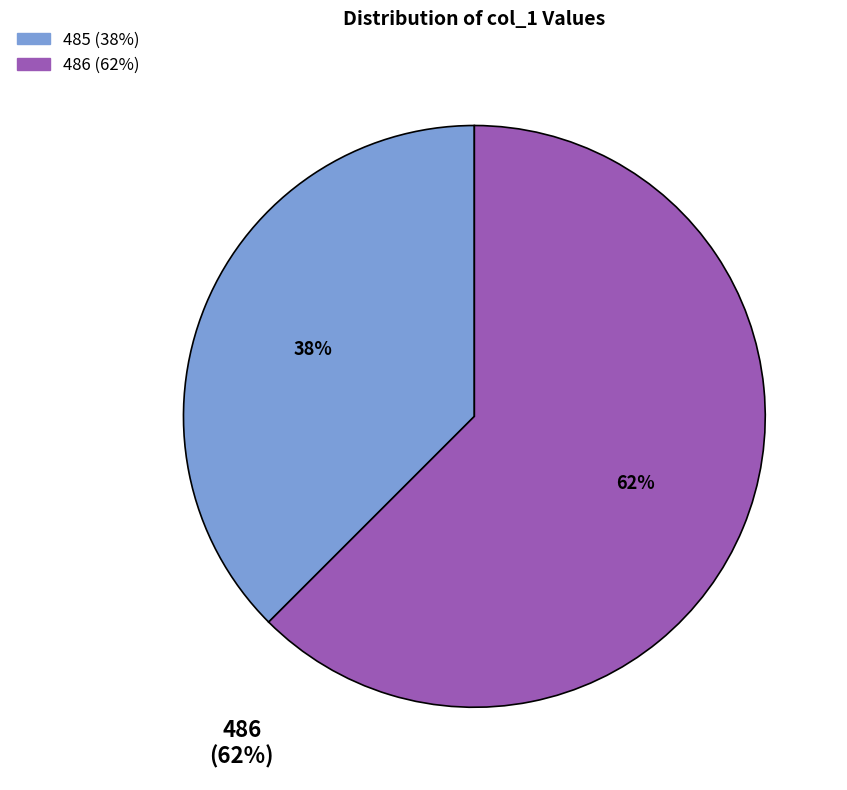

To the nearest percent, what is the average slice percentage?

50%